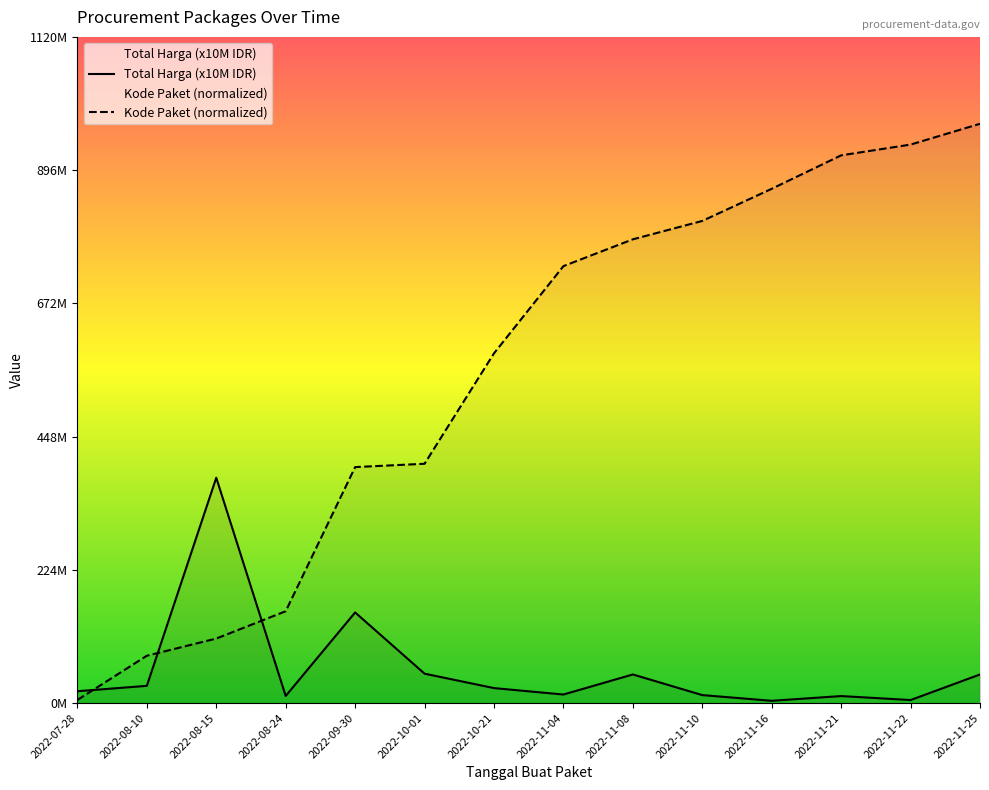

At how many categories does at least one series exceed 35?

11